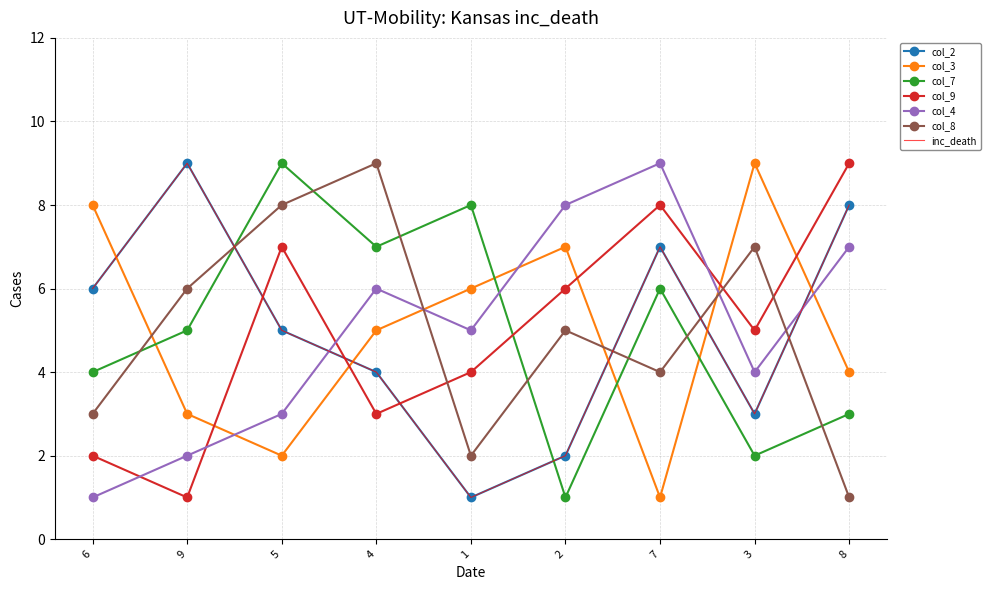

Where does the col_8 series first go above 5?

9